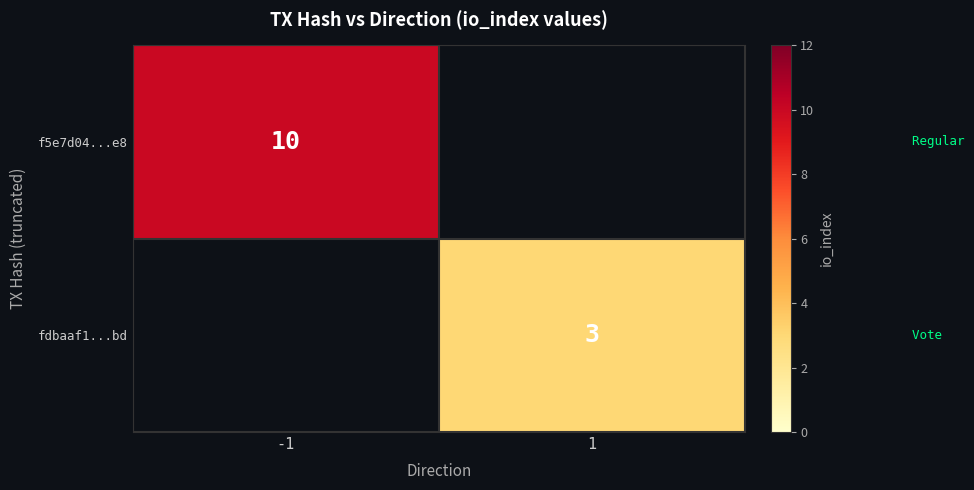

The fdbaaf1...bd series shows 3 at 1. True or false?

True